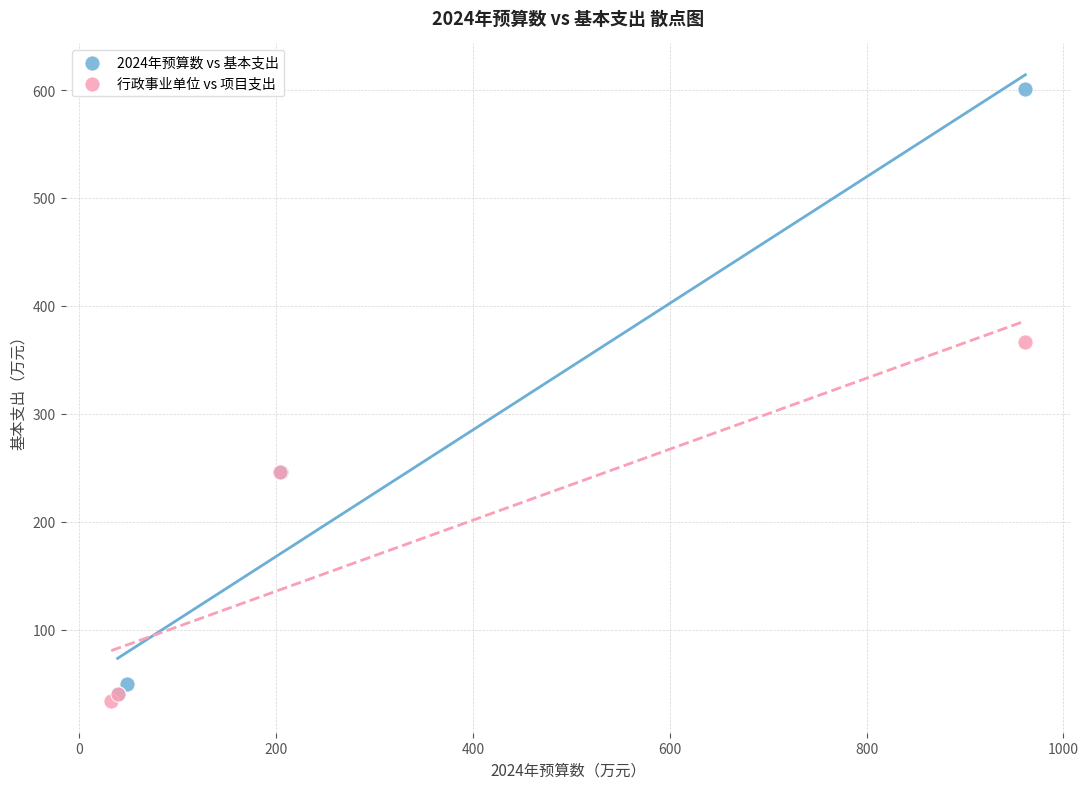

Which series has the widest spread of Y values?

2024年预算数 vs 基本支出